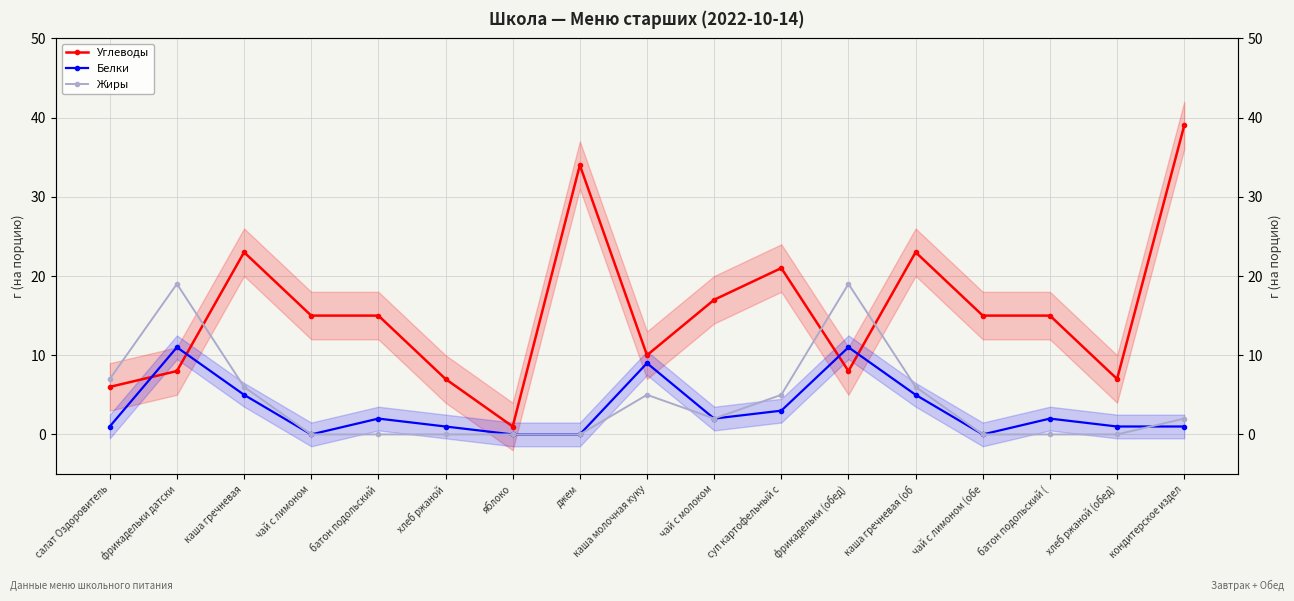

Reading left to right, extract all data points from this chart.

Углеводы: 6	8	23	15	15	7	1	34	10	17	21	8	23	15	15	7	39
Белки: 1	11	5	0	2	1	0	0	9	2	3	11	5	0	2	1	1
Жиры: 7	19	6	0	0	0	0	0	5	2	5	19	6	0	0	0	2